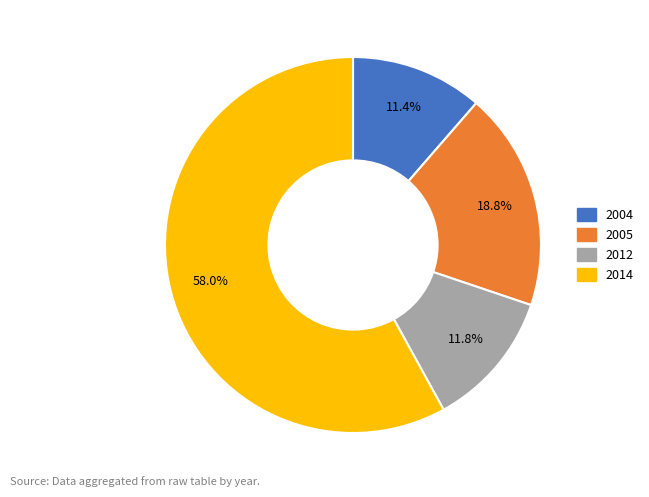

Is there a majority slice in this chart?

Yes